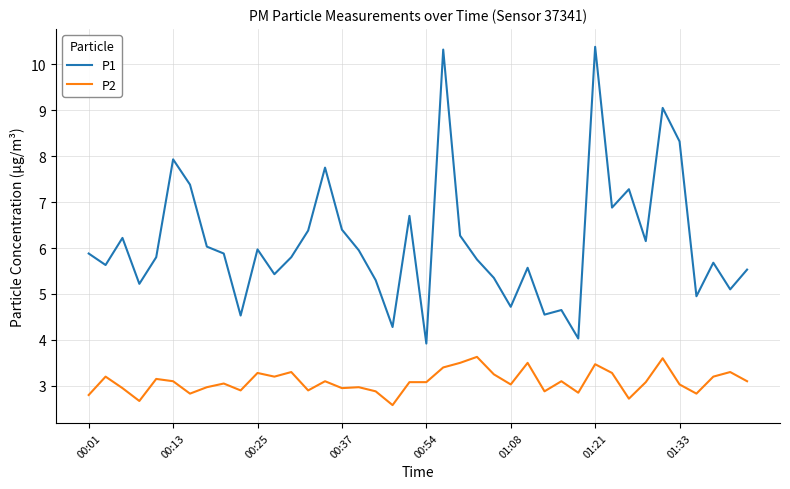

Rank the series by their average value, from lowest to highest.

P2, P1